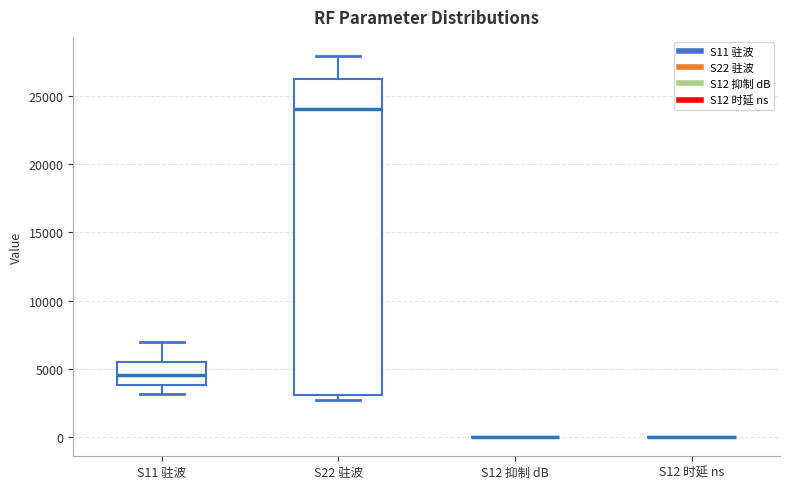

Where does the median line of the box for S11 驻波 sit on the y-axis? The values are not printed on the chart, so give them approximately, as read against the axis.

4500